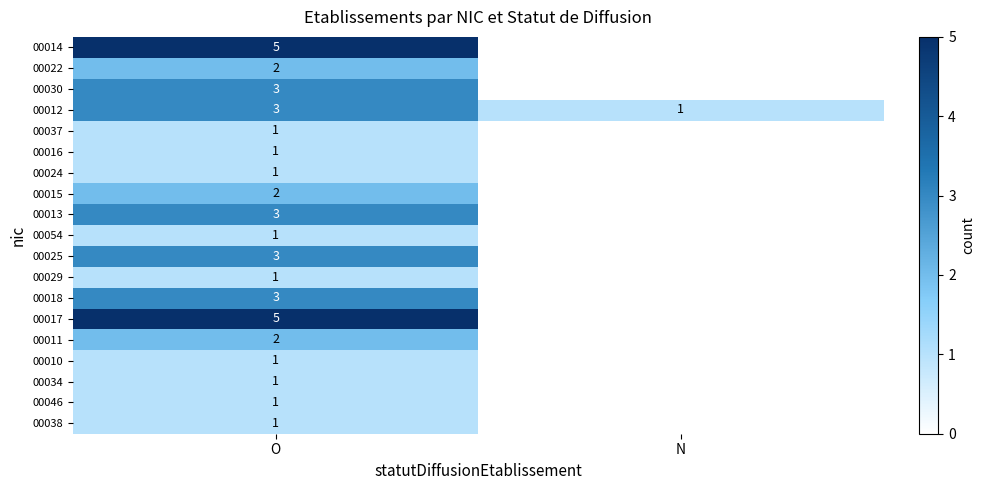

What is the sum of all 00012 values?

4